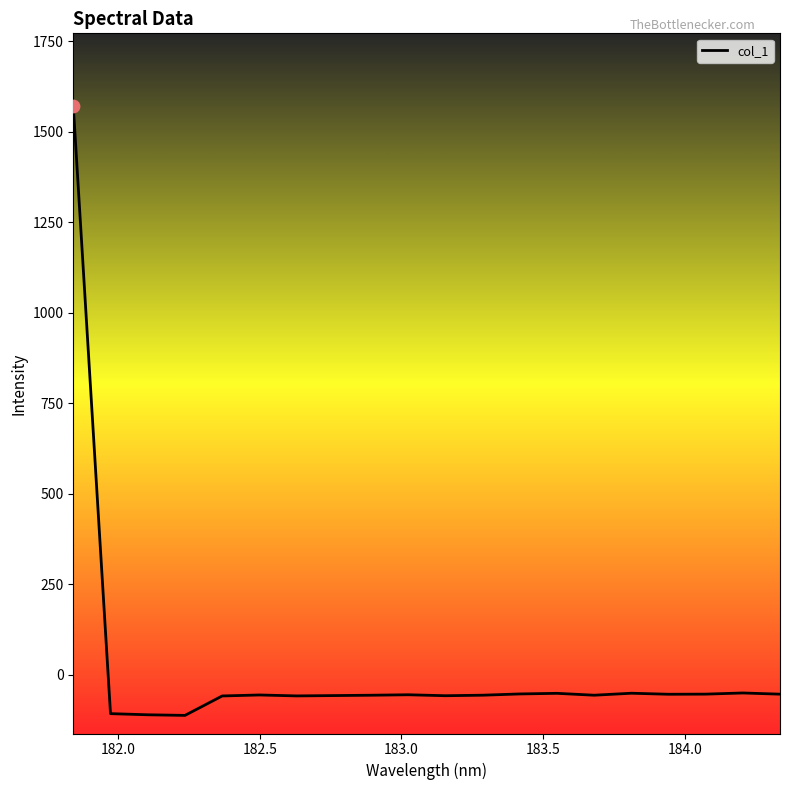

What is the minimum value shown in the chart?

-112.0